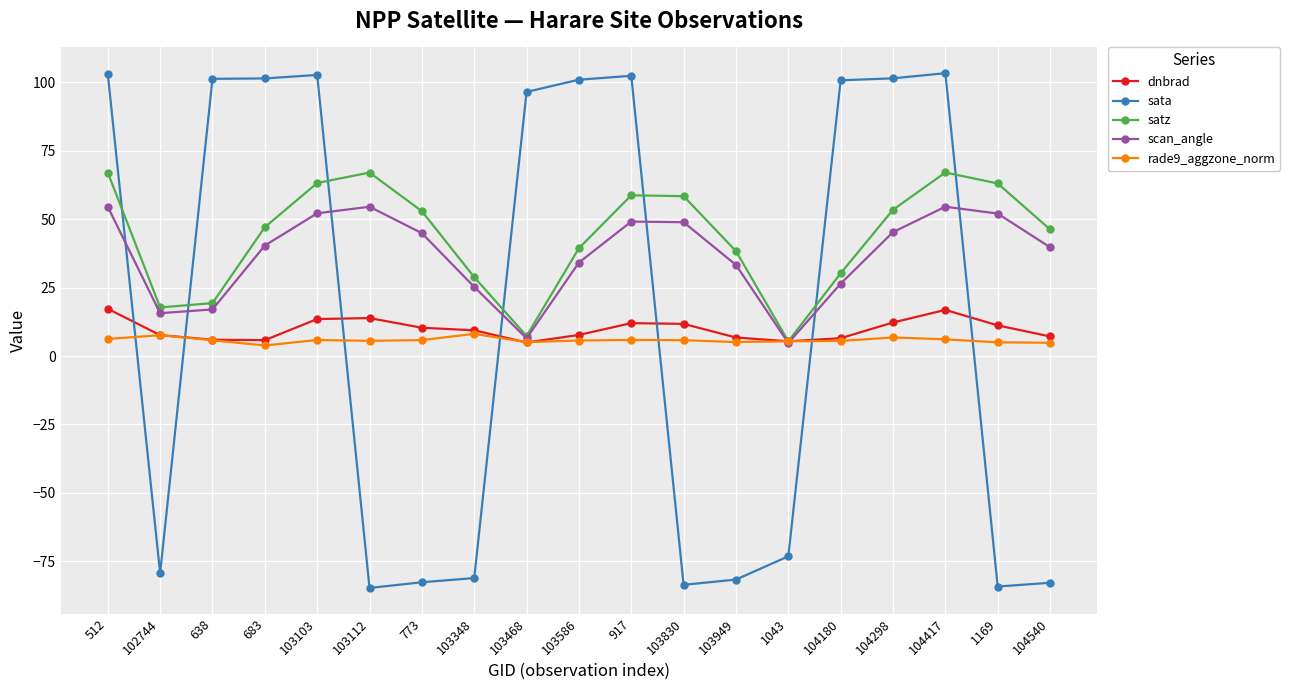

Is it true that rade9_aggzone_norm equals 7.6 at 102744?

True